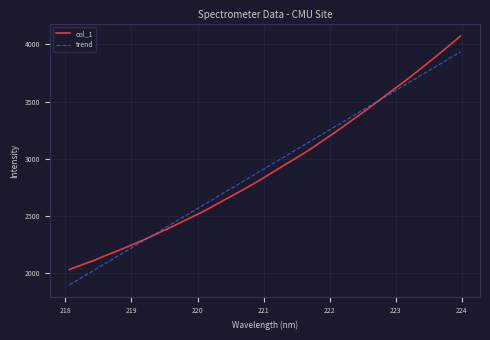

How many lines are shown in the chart?

2